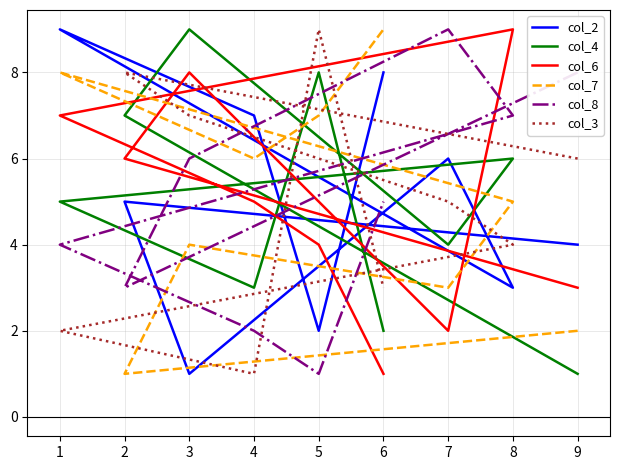

Between 9 and 4, which is larger?

4